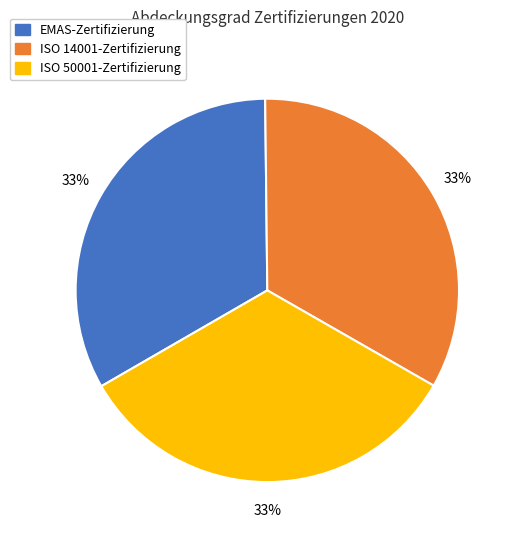

What is the ratio of the value at ISO 50001-Zertifizierung to the value at ISO 14001-Zertifizierung?

1.0